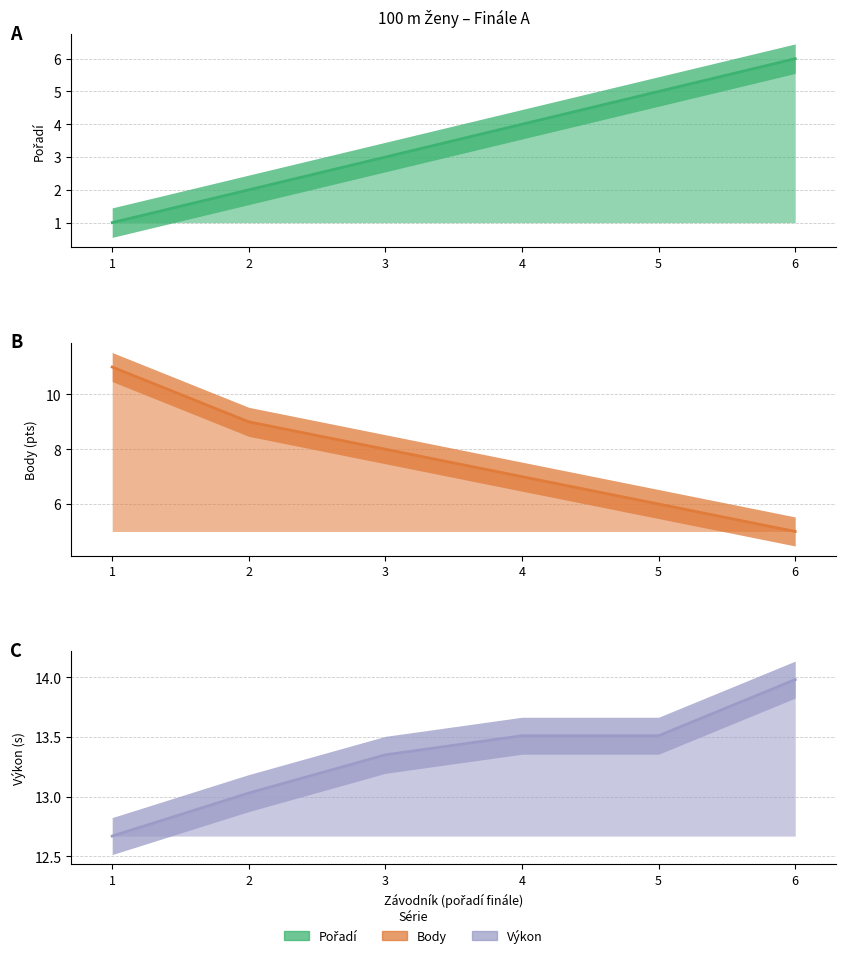

What is the sum of the Body (line) values at 6 and 1?

16.0